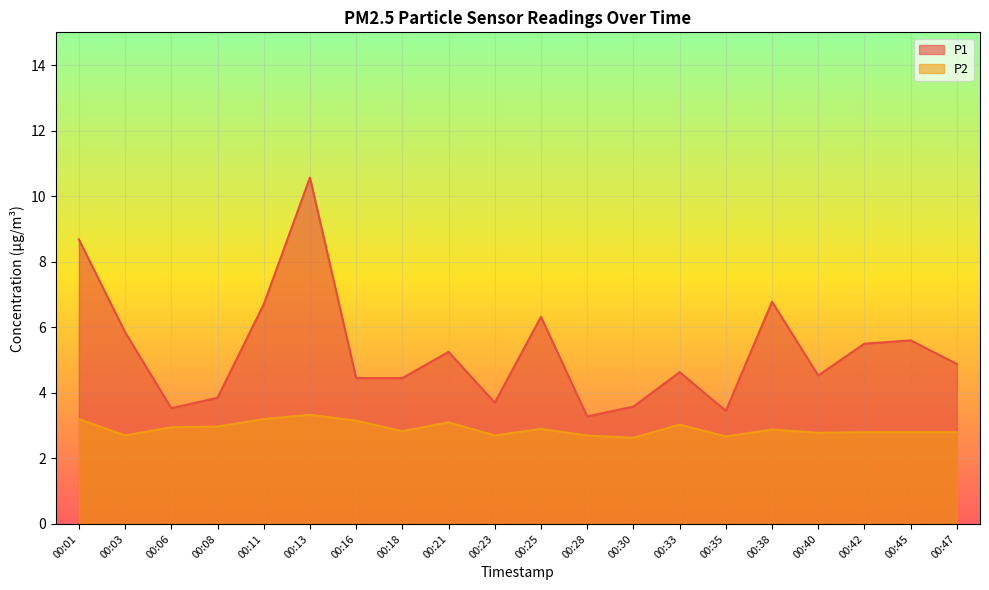

What is the sum of all P2 values?

58.1